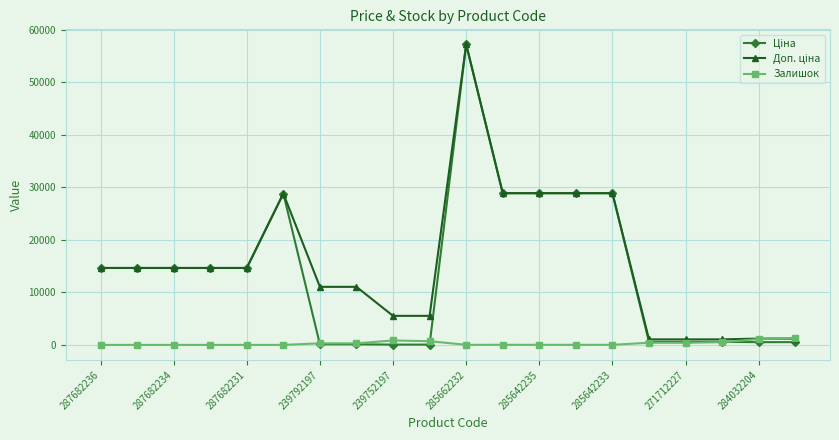

What is the difference between the maximum and second lowest values in the Залишок series?

1319.0